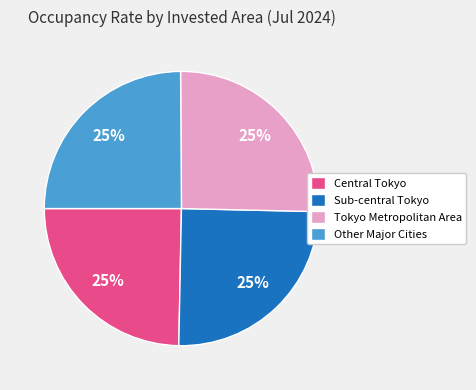

How many segments does this pie chart have?

4